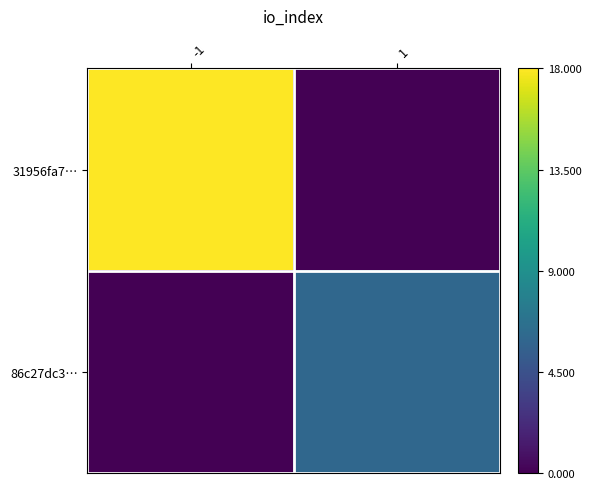

What is the total value across all series at 1?

6